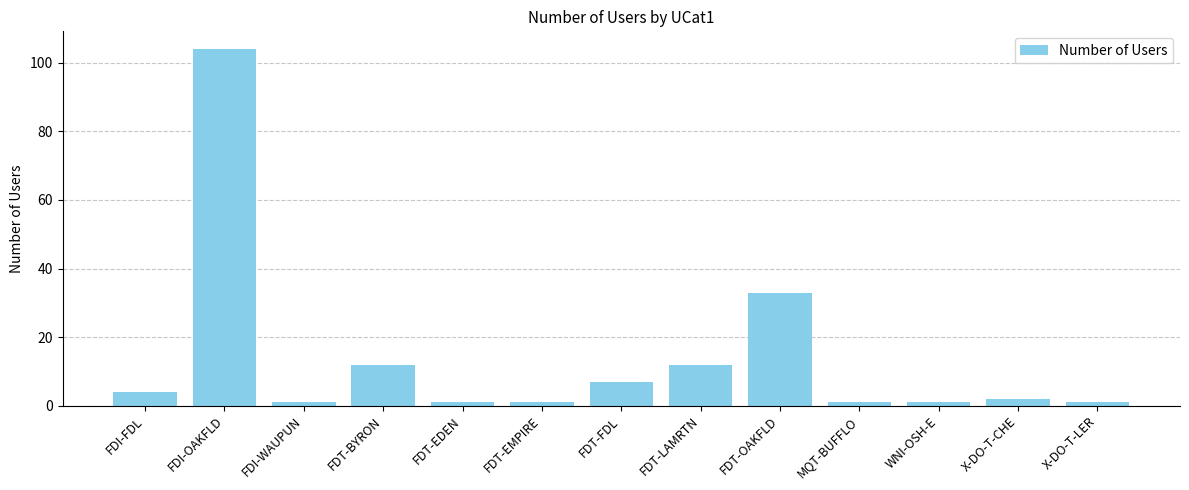

Reading left to right, what are all the values shown in this chart?

FDI-FDL=4	FDI-OAKFLD=104	FDI-WAUPUN=1	FDT-BYRON=12	FDT-EDEN=1	FDT-EMPIRE=1	FDT-FDL=7	FDT-LAMRTN=12	FDT-OAKFLD=33	MQT-BUFFLO=1	WNI-OSH-E=1	X-DO-T-CHE=2	X-DO-T-LER=1